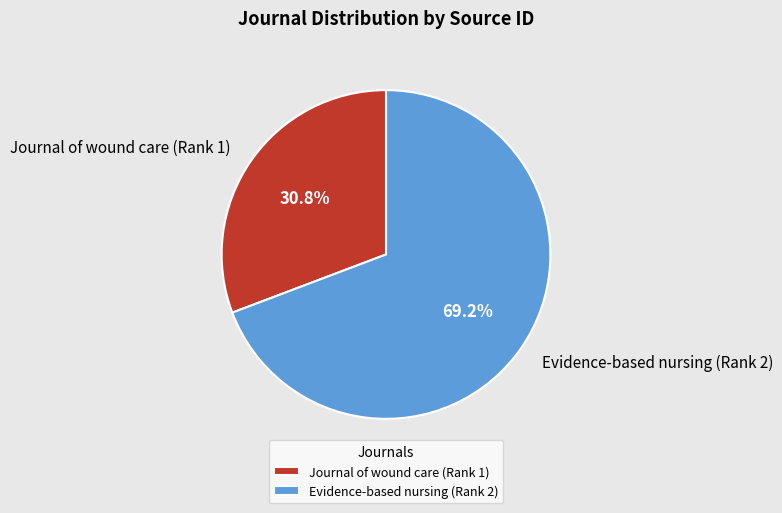

Approximately how many times larger is the value at Journal of wound care (Rank 1) compared to Evidence-based nursing (Rank 2)?

0.4